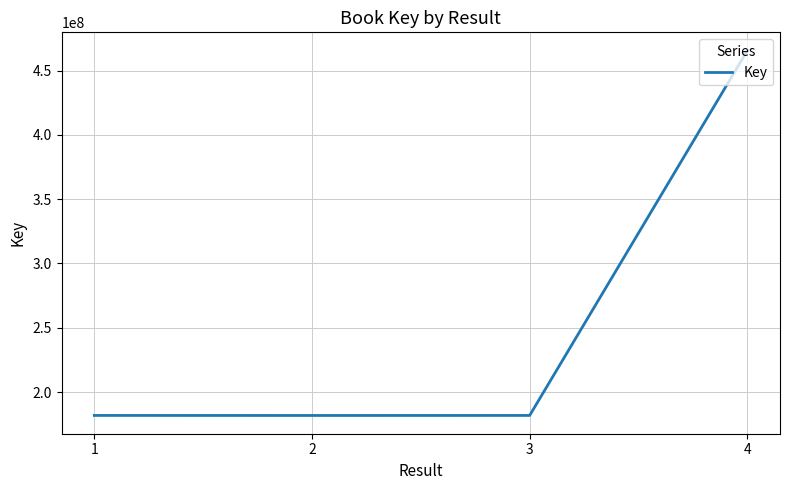

What is the sum of all values?

1010983082